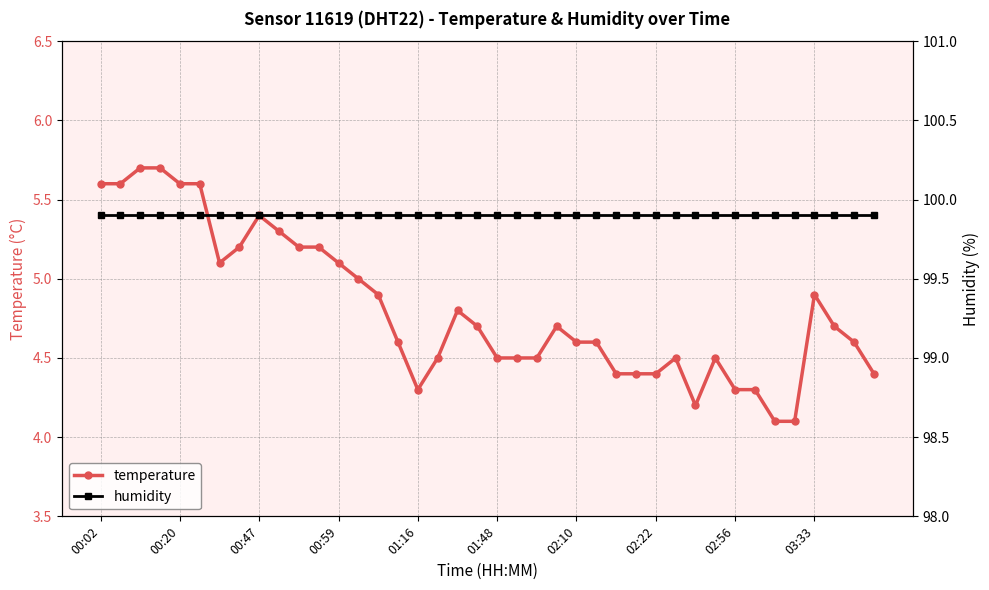

The value of humidity at 25 is 160.6. True or false?

False